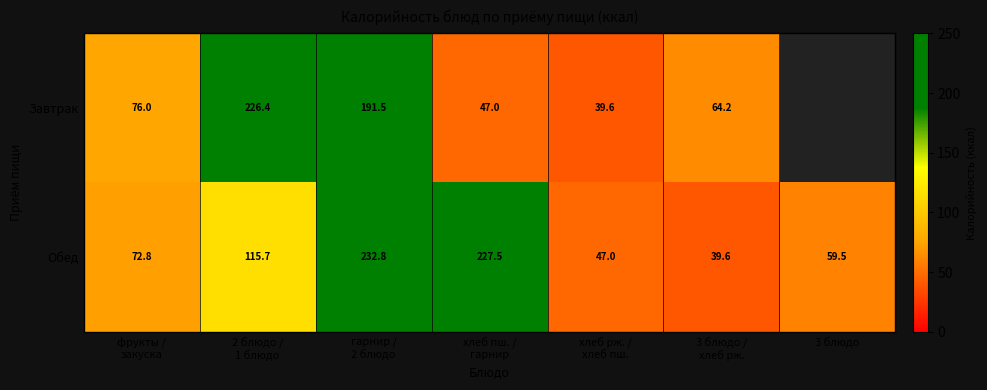

Is it true that Обед equals 59.5 at 3 блюдо?

True